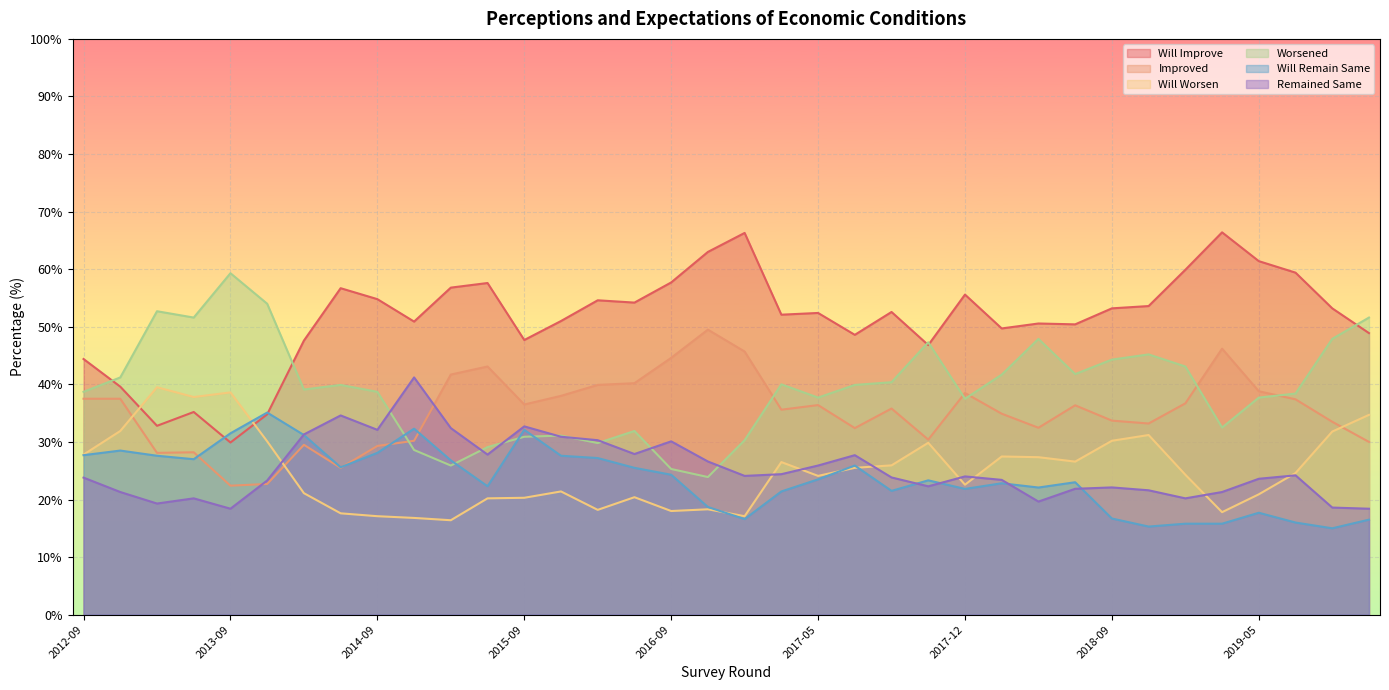

Reading left to right, extract all data points from this chart.

Will Improve: 44.4	39.6	32.8	35.2	29.9	34.8	47.6	56.7	54.8	50.9	56.8	57.6	47.7	51.0	54.6	54.2	57.7	63.0	66.3	52.1	52.4	48.6	52.6	46.8	55.6	49.7	50.6	50.4	53.2	53.6	59.9	66.4	61.4	59.4	53.2	48.9
Improved: 37.5	37.5	28.1	28.2	22.4	22.7	29.5	25.5	29.3	30.2	41.7	43.1	36.5	38.0	39.9	40.2	44.6	49.5	45.7	35.6	36.4	32.4	35.8	30.4	38.5	34.9	32.5	36.4	33.7	33.2	36.7	46.2	38.8	37.4	33.5	30.0
Will Worsen: 27.8	31.9	39.5	37.8	38.6	30.1	21.1	17.6	17.1	16.8	16.4	20.2	20.3	21.4	18.2	20.4	18.0	18.3	17.1	26.5	24.1	25.5	25.9	29.9	22.6	27.5	27.4	26.6	30.2	31.2	24.3	17.8	20.9	24.6	31.8	34.7
Worsened: 38.7	41.2	52.7	51.6	59.3	54.0	39.1	39.9	38.7	28.6	25.9	29.1	30.9	31.1	29.8	31.9	25.3	23.9	30.3	40.0	37.7	39.9	40.4	47.3	37.5	41.7	47.9	41.8	44.3	45.2	43.1	32.5	37.7	38.4	47.9	51.6
Will Remain Same: 27.7	28.5	27.6	27.0	31.5	35.1	31.2	25.6	28.1	32.3	26.8	22.3	32.1	27.6	27.2	25.5	24.3	18.7	16.6	21.4	23.5	25.9	21.5	23.3	21.8	22.8	22.1	23.0	16.7	15.3	15.8	15.8	17.7	16.0	15.0	16.5
Remained Same: 23.8	21.3	19.3	20.2	18.4	23.3	31.3	34.6	32.1	41.2	32.4	27.8	32.7	30.9	30.3	27.9	30.1	26.6	24.1	24.4	25.9	27.7	23.8	22.3	24.0	23.4	19.6	21.9	22.1	21.6	20.2	21.3	23.6	24.2	18.6	18.4